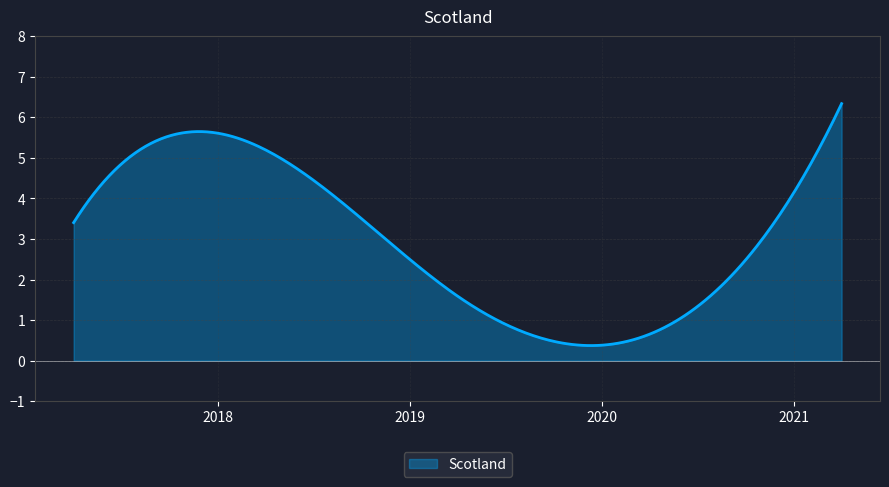

Count the number of data series in this chart.

1